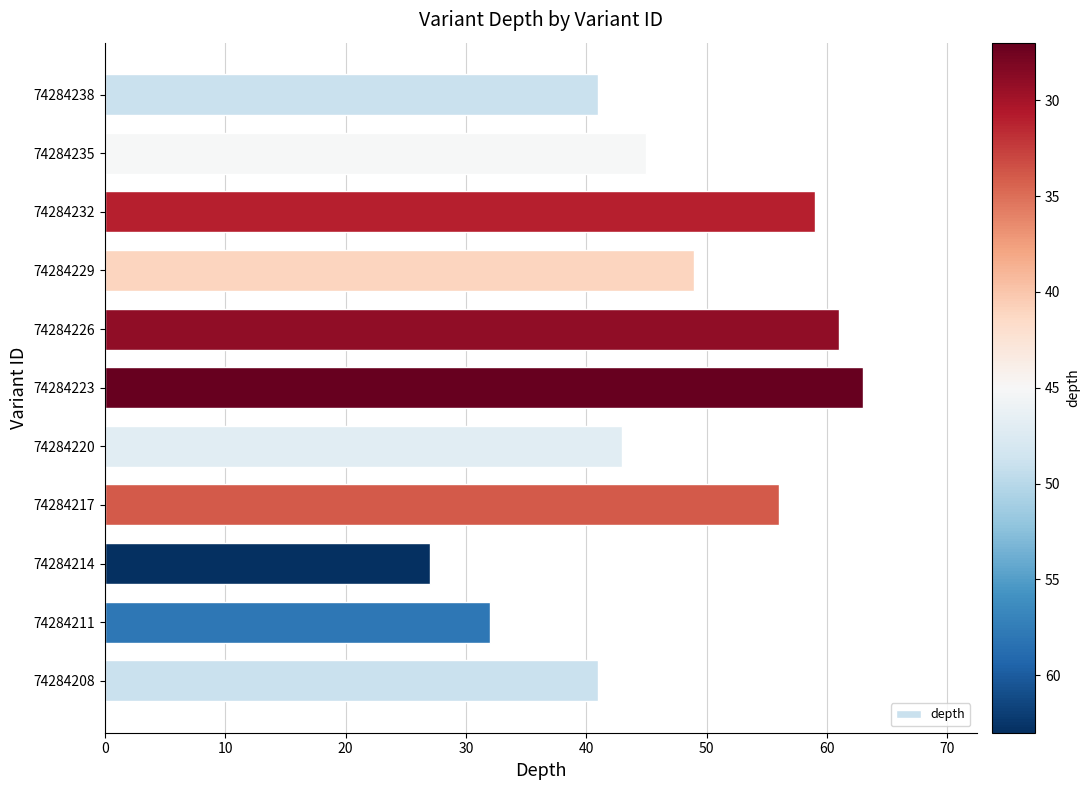

What is the minimum value shown in the chart?

27